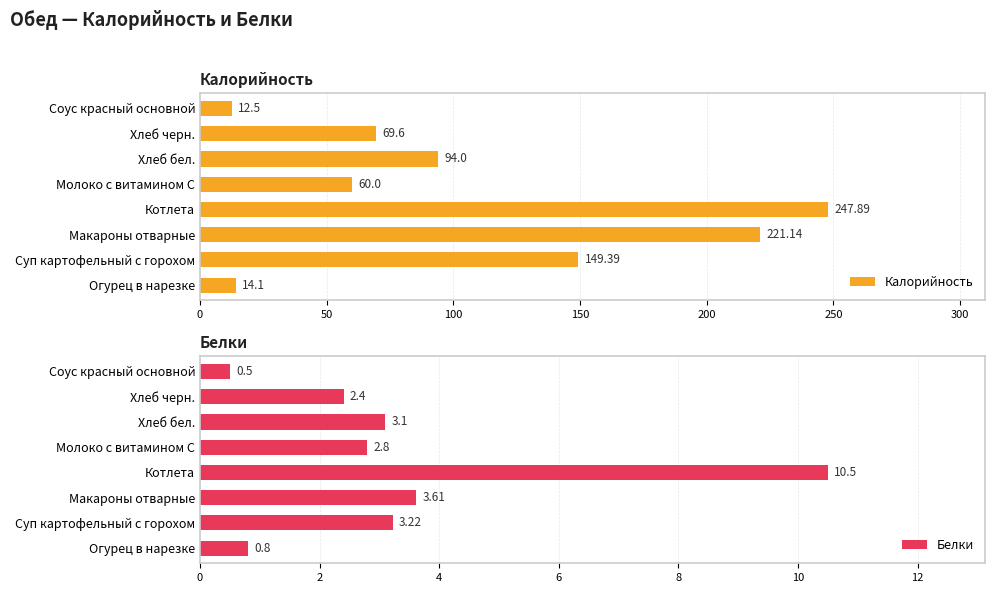

How many categories are shown in the chart?

8